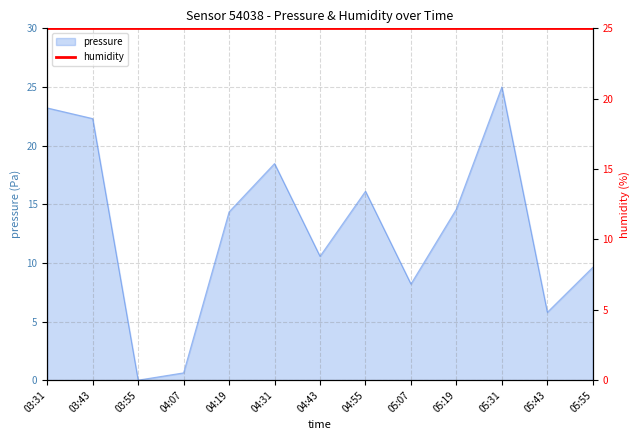

Between 04:43 and 05:43, which is larger?

04:43